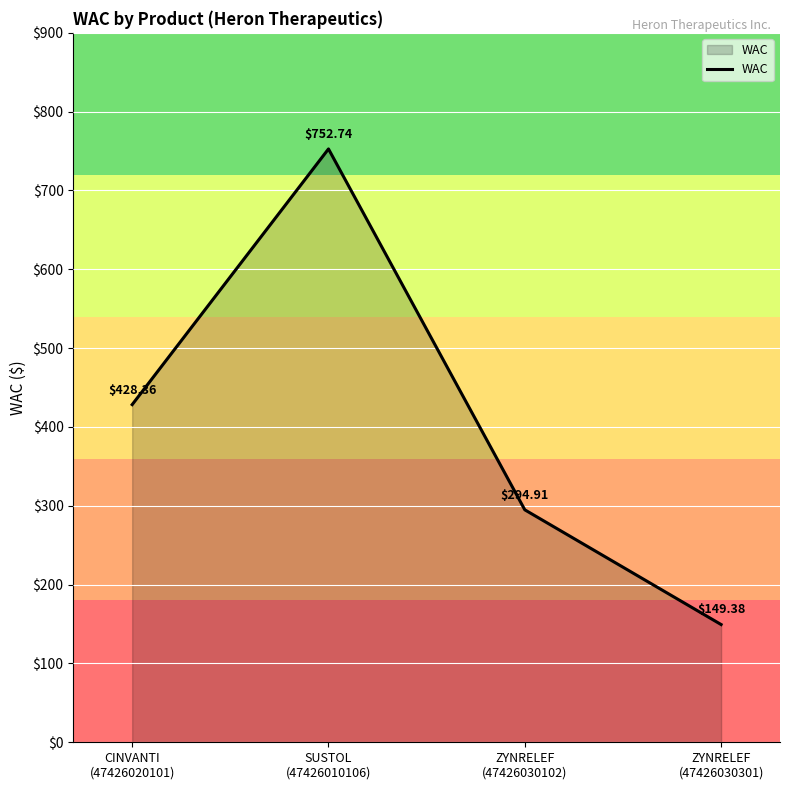

Which label corresponds to the largest value in the chart?

SUSTOL
(47426010106)